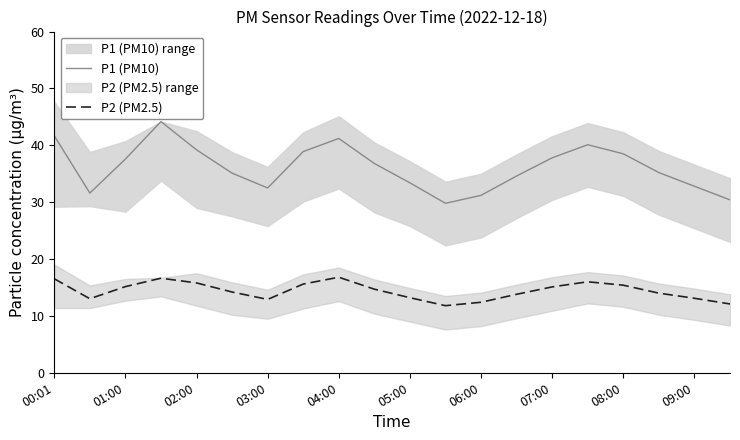

Reading left to right, transcribe all the data shown in this chart.

P1 (PM10): 41.7	31.6	37.6	44.2	39.2	35.1	32.5	38.9	41.2	36.8	33.4	29.8	31.2	34.6	37.8	40.1	38.5	35.2	32.8	30.4
P2 (PM2.5): 16.5	13.0	15.2	16.6	15.8	14.2	12.9	15.6	16.8	14.7	13.2	11.8	12.4	13.8	15.1	16.0	15.4	14.0	13.1	12.1